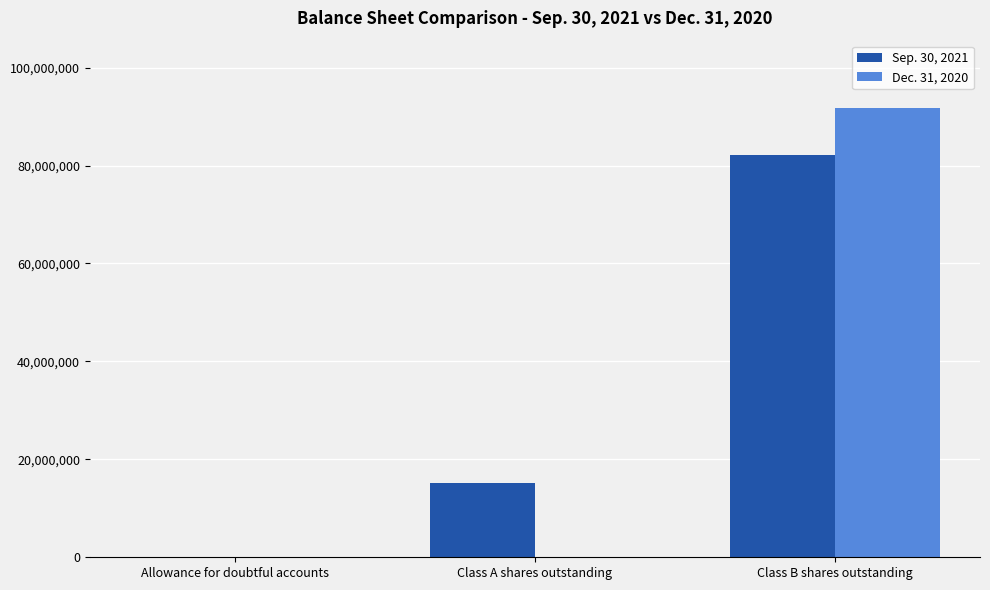

Read the Sep. 30, 2021 value at Class B shares outstanding.

82110174